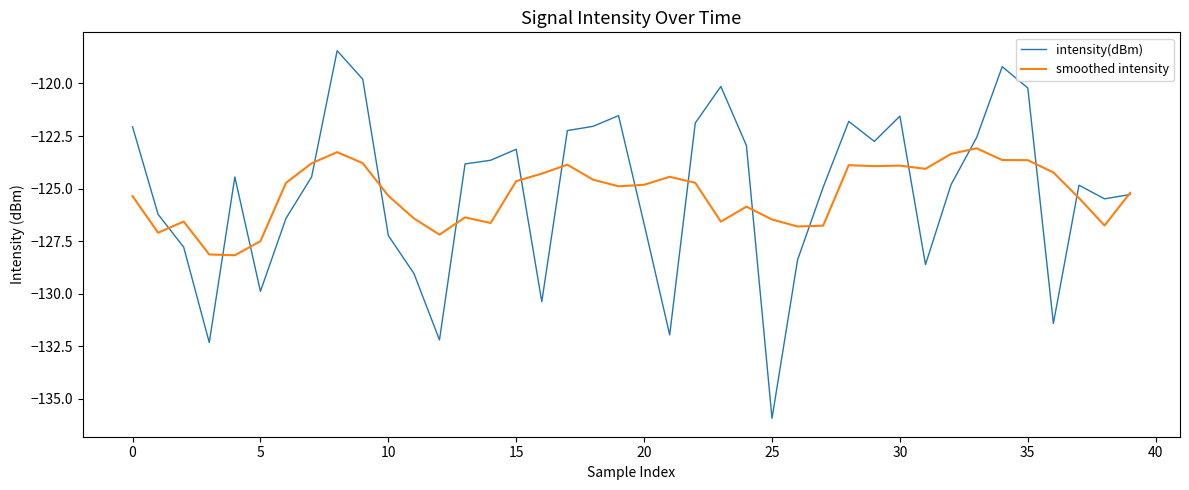

Which series has the widest spread of values?

intensity(dBm)